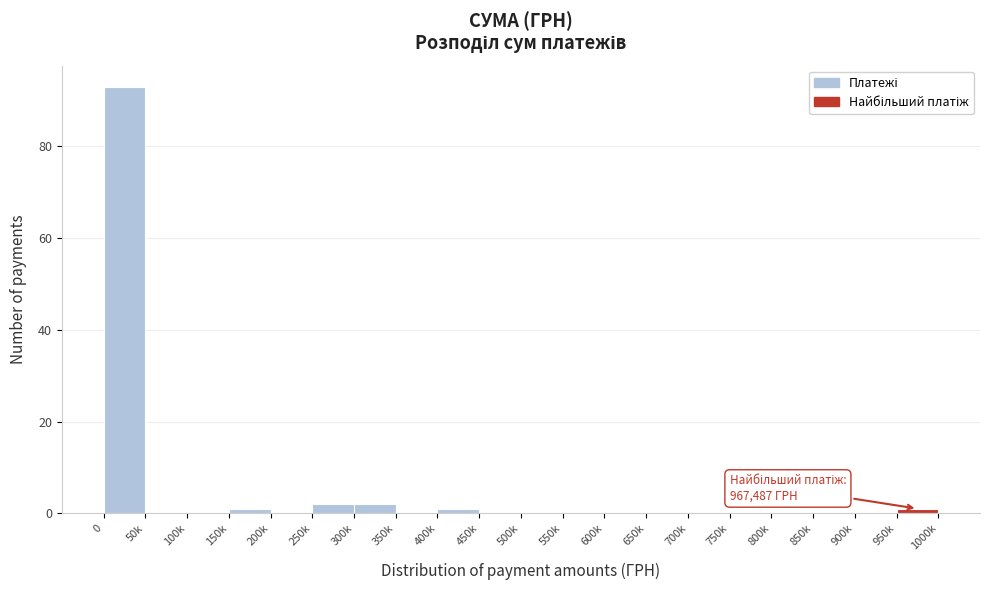

Reading right to left, extract all data points from this chart.

950k=1	900k=0	850k=0	800k=0	750k=0	700k=0	650k=0	600k=0	550k=0	500k=0	450k=0	400k=1	350k=0	300k=2	250k=2	200k=0	150k=1	100k=0	50k=0	0=93